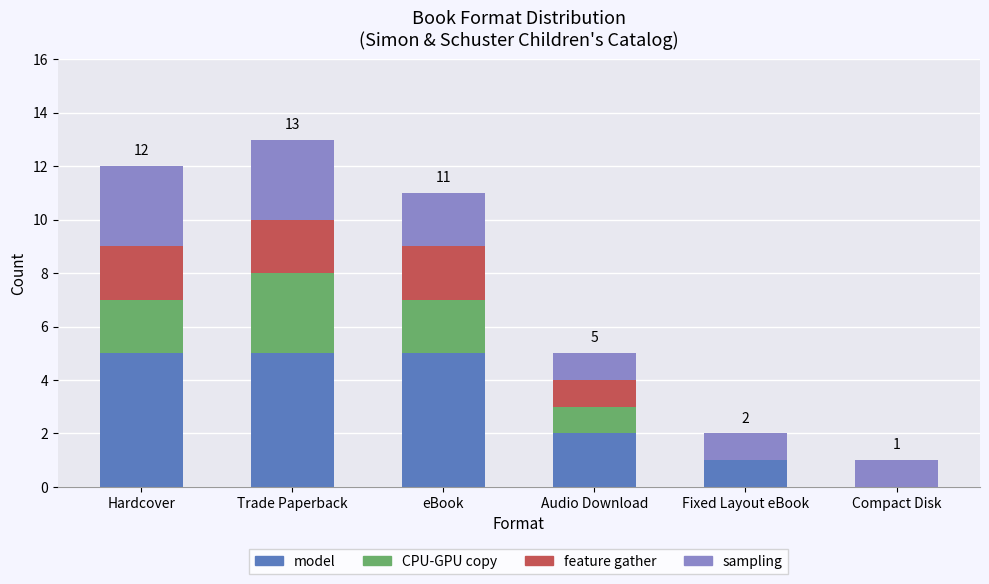

What is the highest value of the model series?

5